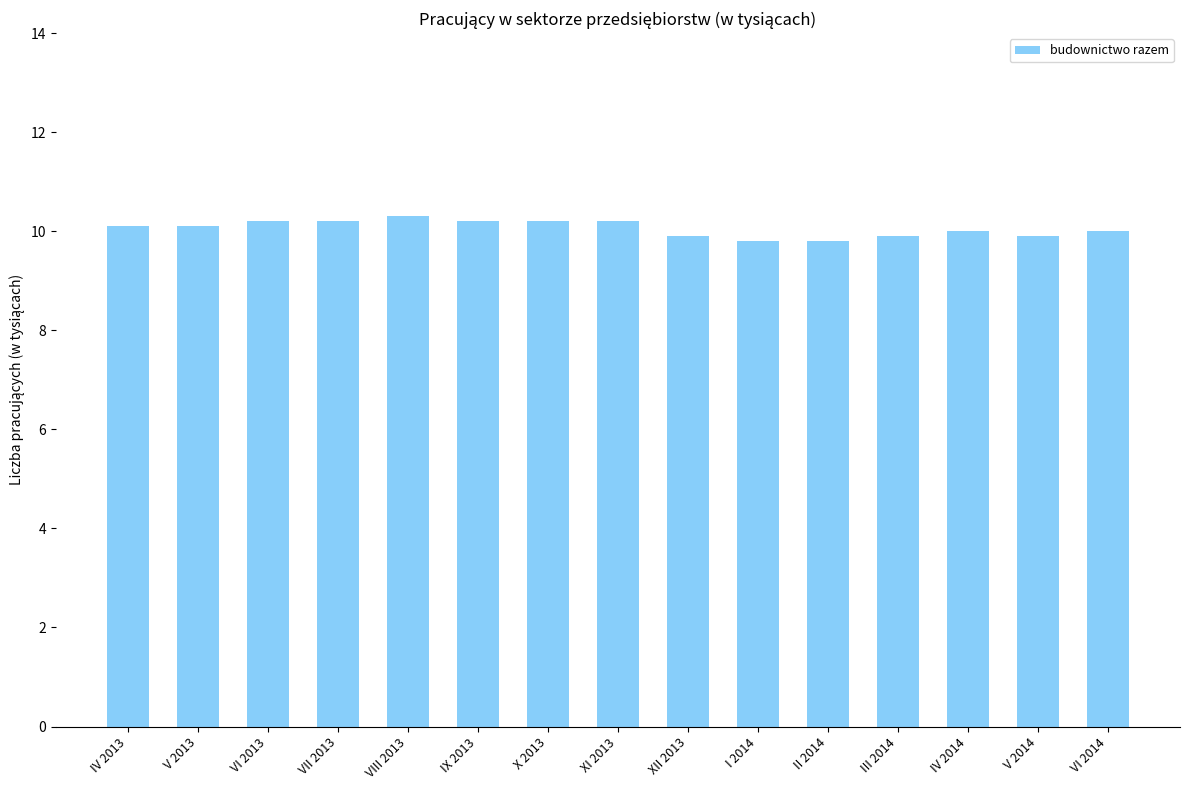

How many series are shown in this chart?

1